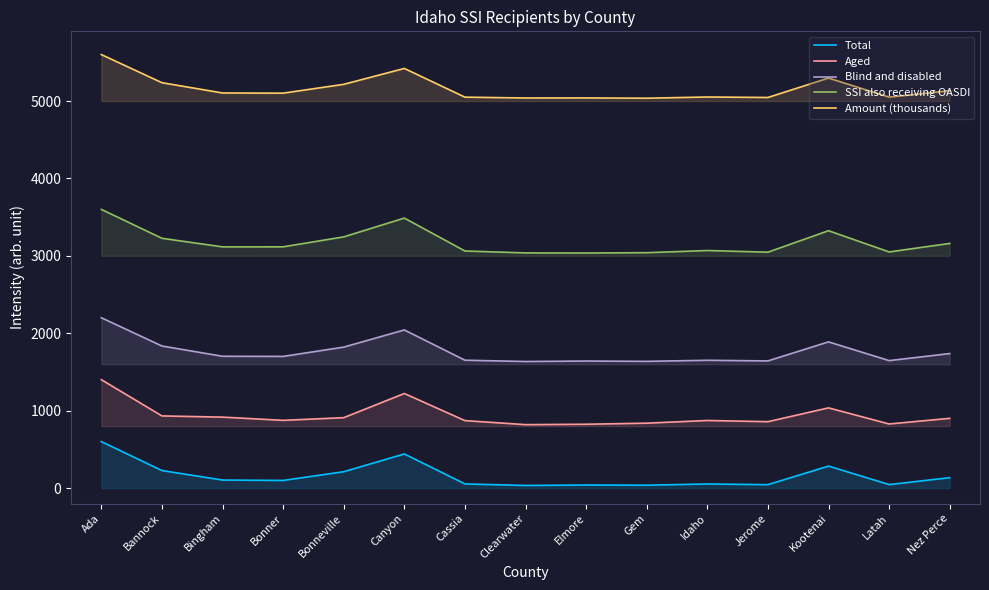

Reading left to right, list all the values displayed in this chart.

Total: Ada=600.0	Bannock=226.0	Bingham=103.3	Bonner=98.2	Bonneville=211.0	Canyon=440.5	Cassia=53.2	Clearwater=33.4	Elmore=39.4	Gem=36.8	Idaho=52.5	Jerome=43.6	Kootenai=283.8	Latah=44.7	Nez Perce=134.0
Aged: Ada=1400.0	Bannock=931.8	Bingham=916.2	Bonner=874.6	Bonneville=909.2	Canyon=1221.4	Cassia=871.1	Clearwater=819.1	Elmore=824.3	Gem=838.2	Idaho=872.8	Jerome=857.2	Kootenai=1035.8	Latah=827.7	Nez Perce=900.6
Blind and disabled: Ada=2200.0	Bannock=1835.0	Bingham=1702.1	Bonner=1700.4	Bonneville=1820.6	Canyon=2042.3	Cassia=1651.5	Clearwater=1634.7	Elmore=1640.8	Gem=1636.7	Idaho=1650.5	Jerome=1642.3	Kootenai=1888.3	Latah=1646.3	Nez Perce=1737.2
SSI also receiving OASDI: Ada=3600.0	Bannock=3226.6	Bingham=3115.6	Bonner=3116.1	Bonneville=3244.8	Canyon=3487.6	Cassia=3062.5	Clearwater=3037.8	Elmore=3036.4	Gem=3040.6	Idaho=3068.5	Jerome=3047.1	Kootenai=3324.5	Latah=3050.3	Nez Perce=3159.9
Amount (thousands): Ada=5600.0	Bannock=5236.5	Bingham=5103.8	Bonner=5101.3	Bonneville=5215.4	Canyon=5420.8	Cassia=5049.7	Clearwater=5039.0	Elmore=5039.7	Gem=5036.1	Idaho=5051.9	Jerome=5045.4	Kootenai=5296.2	Latah=5050.1	Nez Perce=5132.7